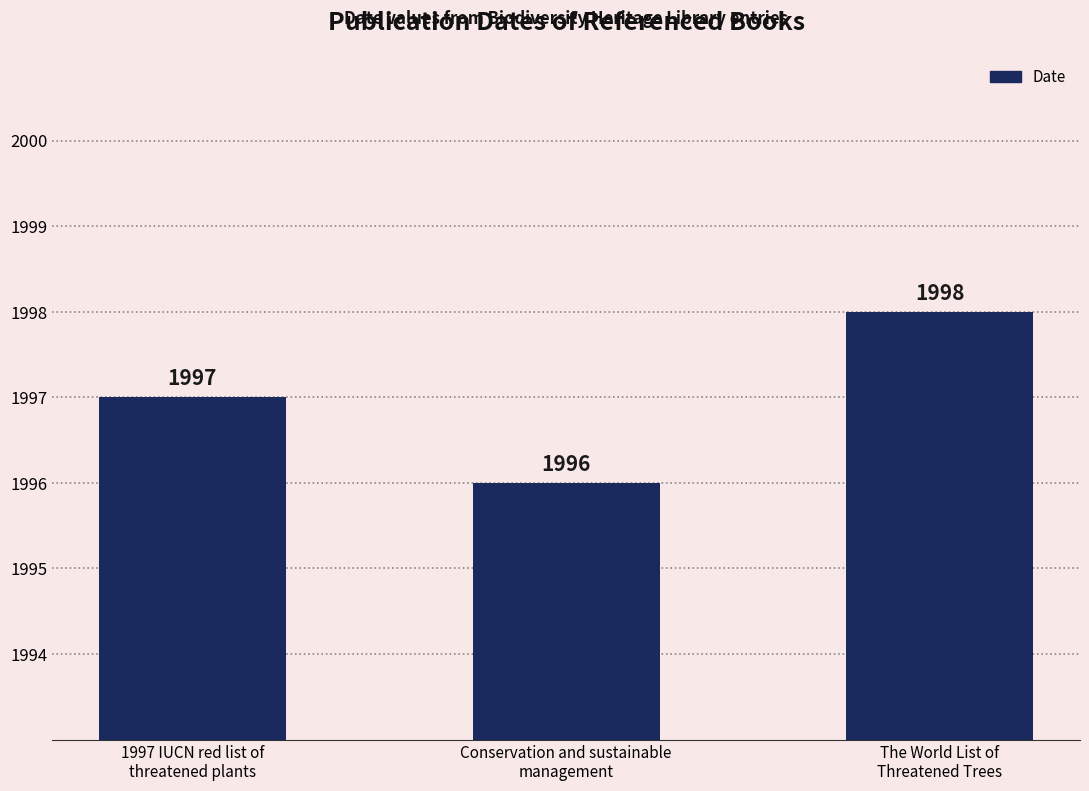

Are the bars grouped side by side (vs. stacked)?

No